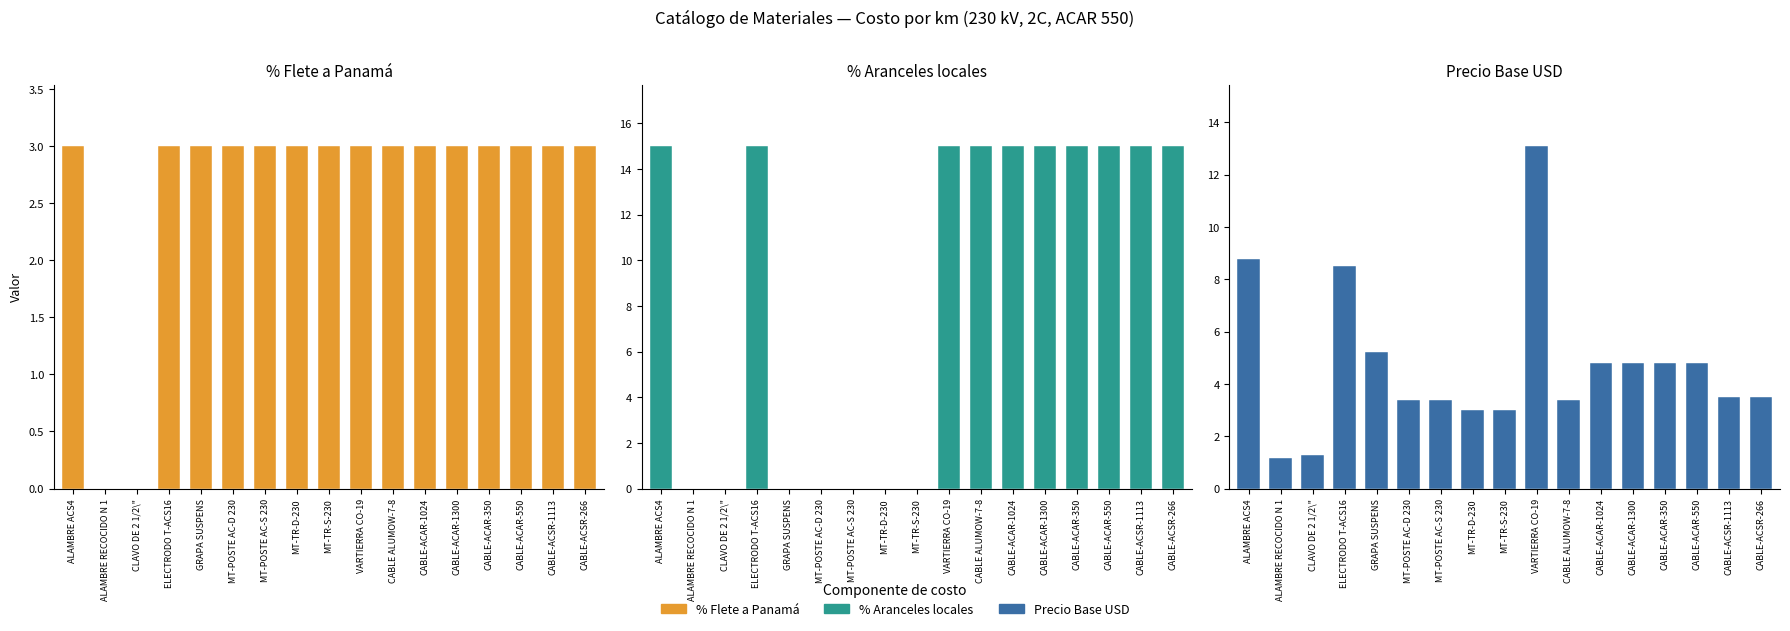

Reading right to left, list all the values displayed in this chart.

% Flete a Panamá: CABLE-ACSR-266=3.0	CABLE-ACSR-1113=3.0	CABLE-ACAR-550=3.0	CABLE-ACAR-350=3.0	CABLE-ACAR-1300=3.0	CABLE-ACAR-1024=3.0	CABLE ALUMOW-7-8=3.0	VARTIERRA CO-19=3.0	MT-TR-S-230=3.0	MT-TR-D-230=3.0	MT-POSTE AC-S 230=3.0	MT-POSTE AC-D 230=3.0	GRAPA SUSPENS=3.0	ELECTRODO T-ACS16=3.0	CLAVO DE 2 1/2\"=0.0	ALAMBRE RECOCIDO N 1=0.0	ALAMBRE ACS4=3.0
% Aranceles locales: CABLE-ACSR-266=15.0	CABLE-ACSR-1113=15.0	CABLE-ACAR-550=15.0	CABLE-ACAR-350=15.0	CABLE-ACAR-1300=15.0	CABLE-ACAR-1024=15.0	CABLE ALUMOW-7-8=15.0	VARTIERRA CO-19=15.0	MT-TR-S-230=0.0	MT-TR-D-230=0.0	MT-POSTE AC-S 230=0.0	MT-POSTE AC-D 230=0.0	GRAPA SUSPENS=0.0	ELECTRODO T-ACS16=15.0	CLAVO DE 2 1/2\"=0.0	ALAMBRE RECOCIDO N 1=0.0	ALAMBRE ACS4=15.0
Precio Base USD: CABLE-ACSR-266=3.5	CABLE-ACSR-1113=3.5	CABLE-ACAR-550=4.8	CABLE-ACAR-350=4.8	CABLE-ACAR-1300=4.8	CABLE-ACAR-1024=4.8	CABLE ALUMOW-7-8=3.4	VARTIERRA CO-19=13.1	MT-TR-S-230=3.0	MT-TR-D-230=3.0	MT-POSTE AC-S 230=3.4	MT-POSTE AC-D 230=3.4	GRAPA SUSPENS=5.2	ELECTRODO T-ACS16=8.5	CLAVO DE 2 1/2\"=1.3	ALAMBRE RECOCIDO N 1=1.2	ALAMBRE ACS4=8.8